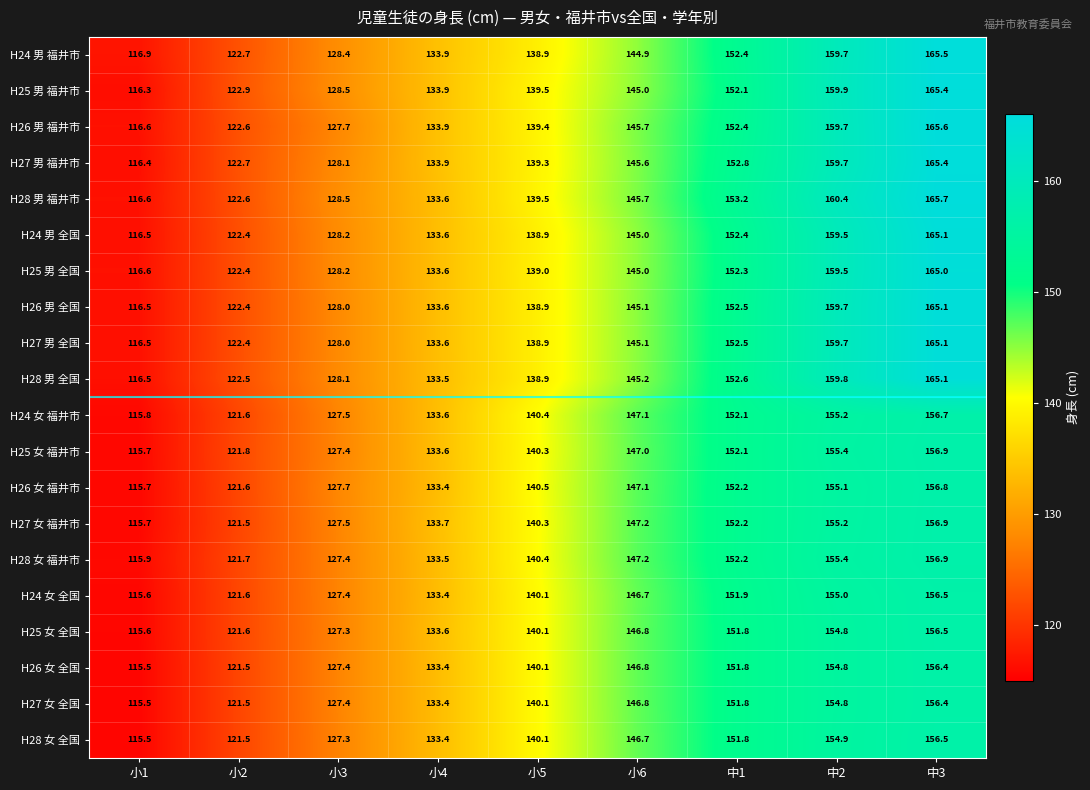

Which series has the largest total across all categories?

H28 男 福井市